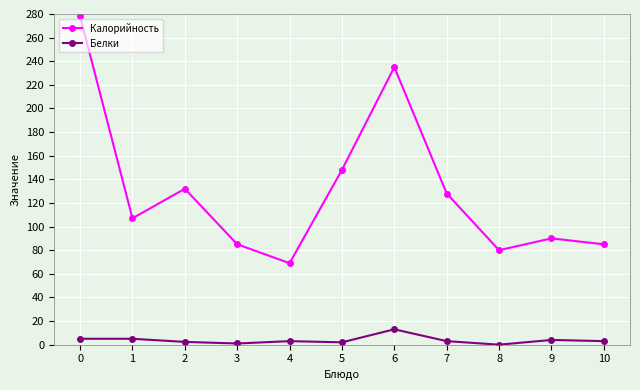

What is the average value of the Белки series?

3.8